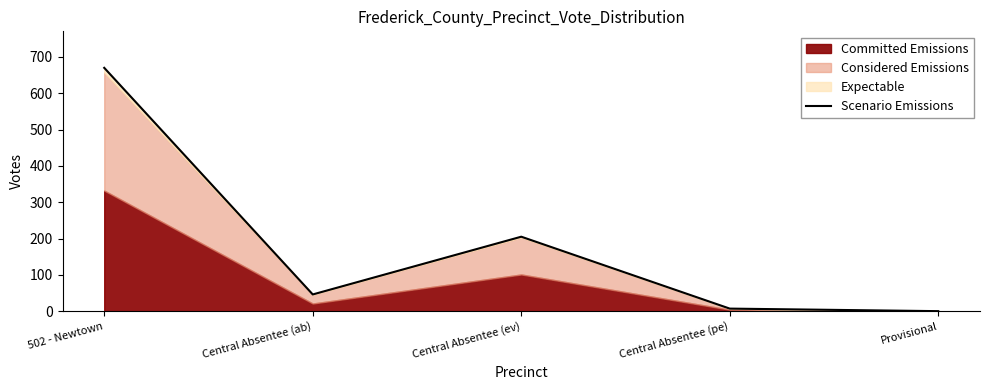

The chart shows a value of 9 at Central Absentee (pe). True or false?

False